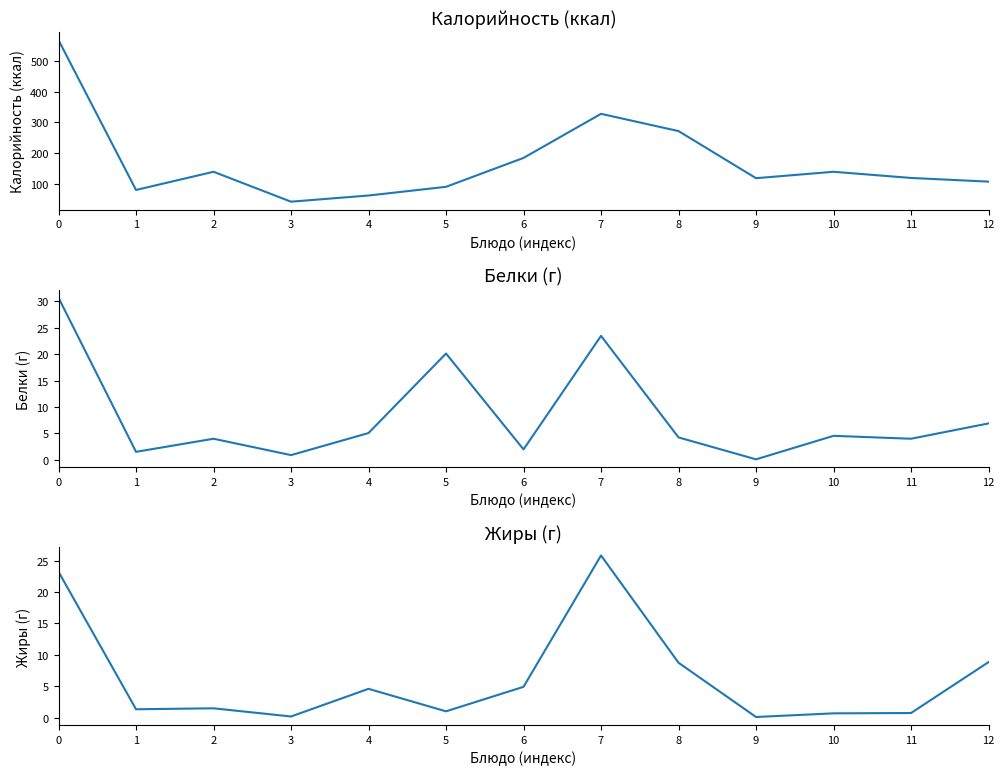

Does the chart have visible grid lines?

No